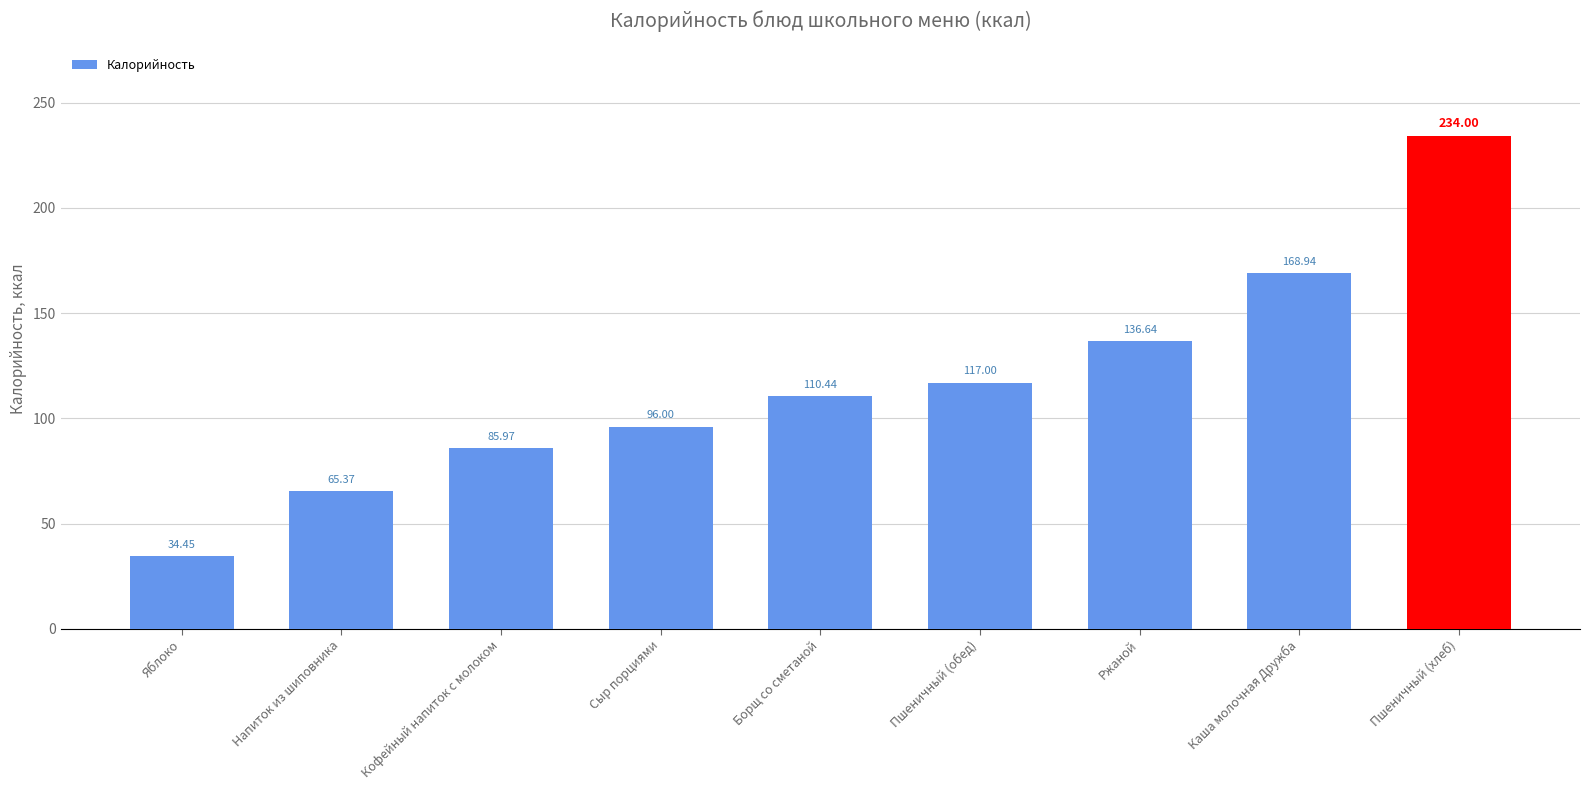

Rank the categories by value from lowest to highest.

Яблоко, Напиток из шиповника, Кофейный напиток с молоком, Сыр порциями, Борщ со сметаной, Пшеничный (обед), Ржаной, Каша молочная Дружба, Пшеничный (хлеб)